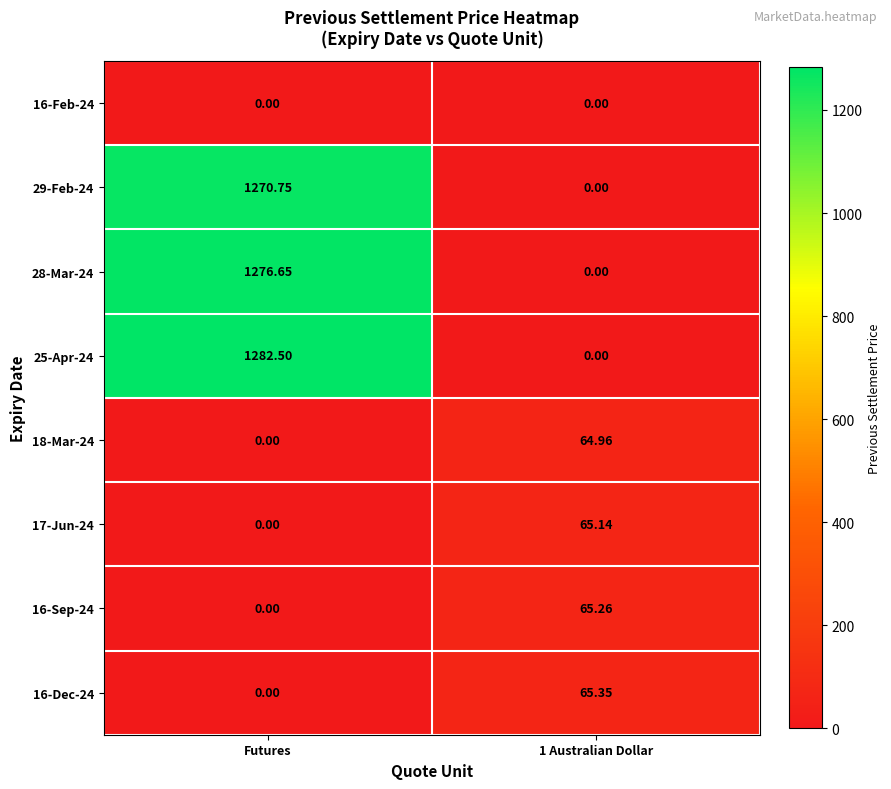

At which label does 16-Dec-24 reach its minimum?

Futures